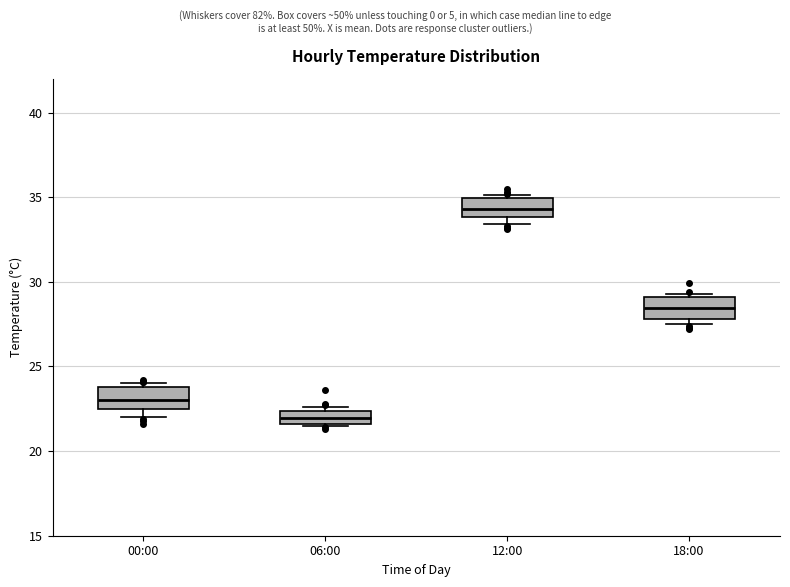

Reading left to right, transcribe this box plot: for each box, give where its median line is, the range the box spans, and where its two whiskers end, as read against the y-axis. The values are not printed on the chart, so give them approximately, as read against the axis.

00:00: median 23.0, box 22.5 to 24.0, whiskers 22.0 to 24.0 (just above the box's upper edge)
06:00: median 22.0, box 21.5 to 22.5, whiskers 21.5 to 22.5 (just above the box's upper edge)
12:00: median 34.5, box 34.0 to 35.0, whiskers 33.5 to 35.0
18:00: median 28.5, box 28.0 to 29.0, whiskers 27.5 to 29.5